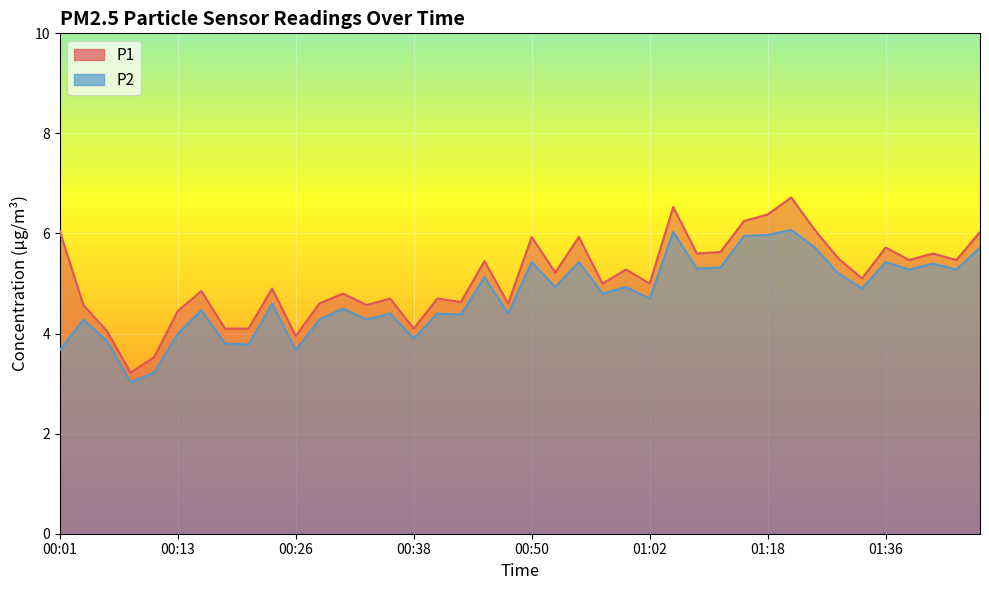

What is the total value across all series at 01:23?

11.8